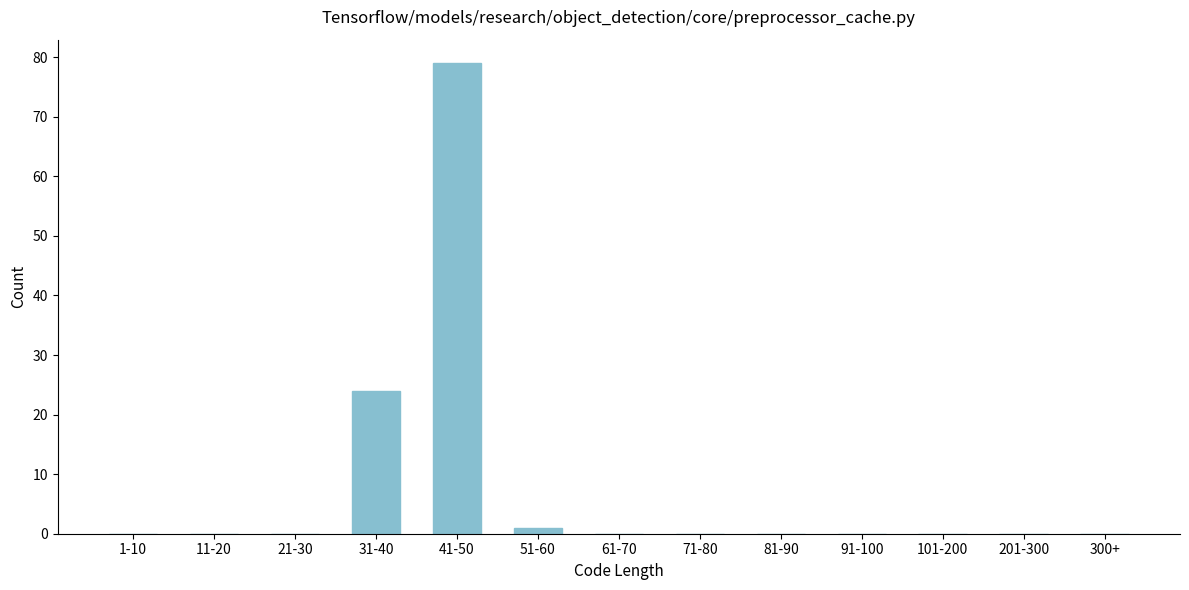

Reading left to right, transcribe all the data shown in this chart.

1-10=0	11-20=0	21-30=0	31-40=24	41-50=79	51-60=1	61-70=0	71-80=0	81-90=0	91-100=0	101-200=0	201-300=0	300+=0